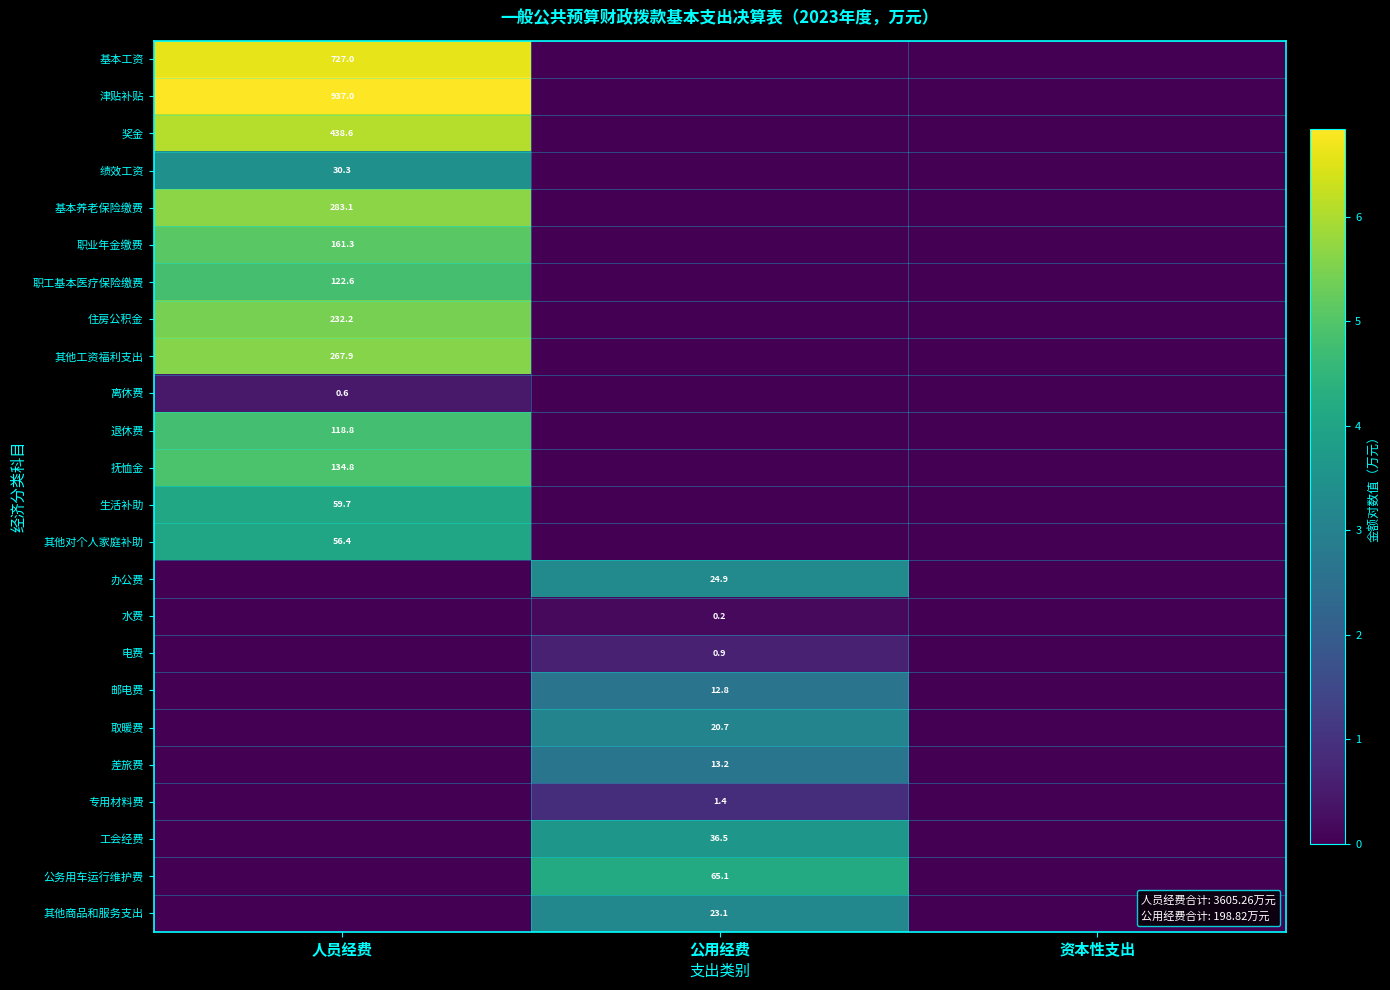

At which category is the sum across all series the highest?

人员经费